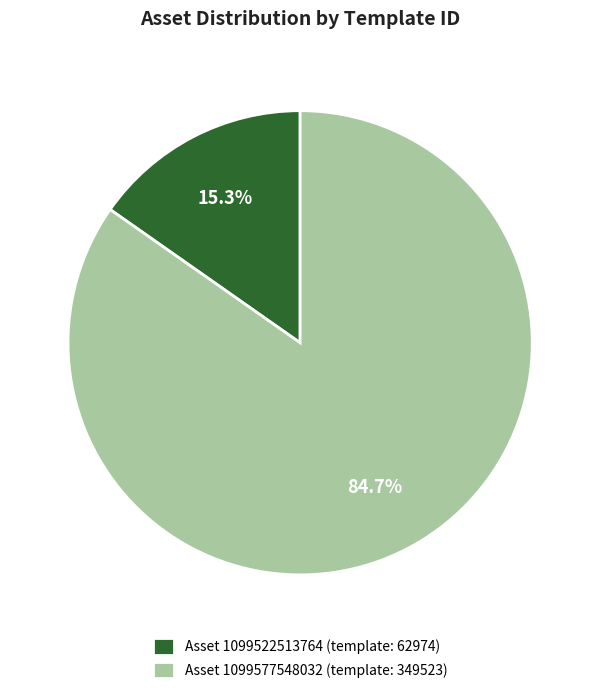

Count the number of slices in the pie.

2